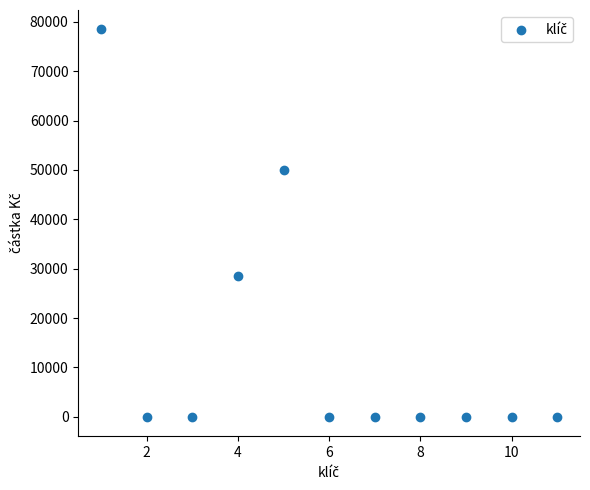

What is the range of Y values (max minus min)?

78450